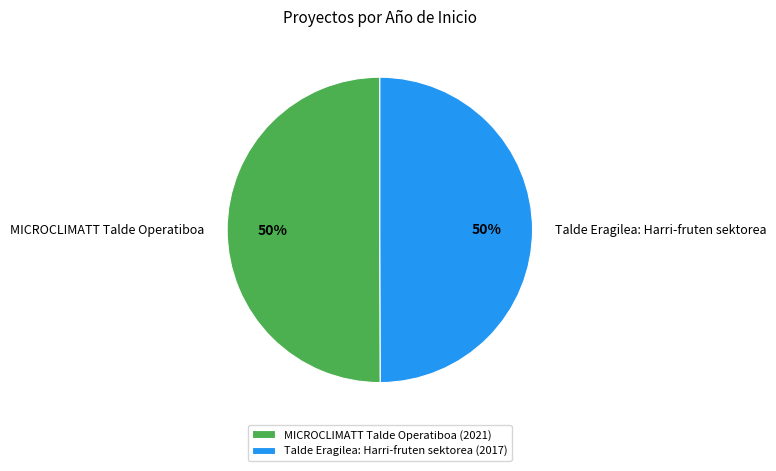

To the nearest percent, what percentage of the pie is MICROCLIMATT Talde Operatiboa?

50%